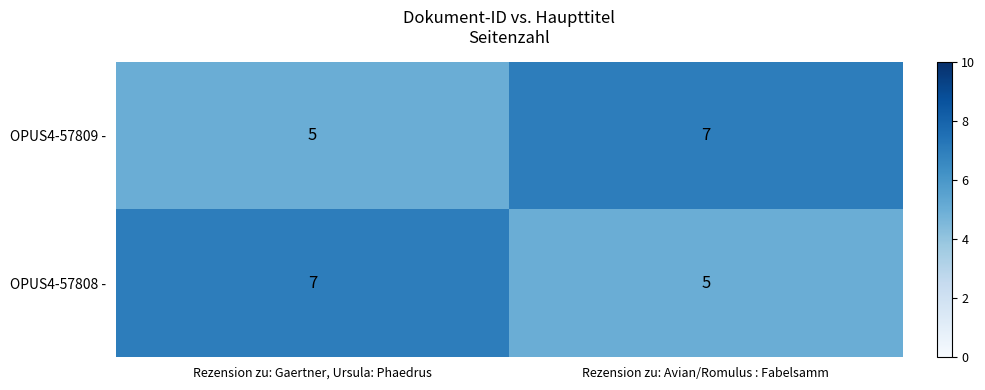

The OPUS4-57809 - series shows 7 at Rezension zu: Avian/Romulus : Fabelsamm. True or false?

True